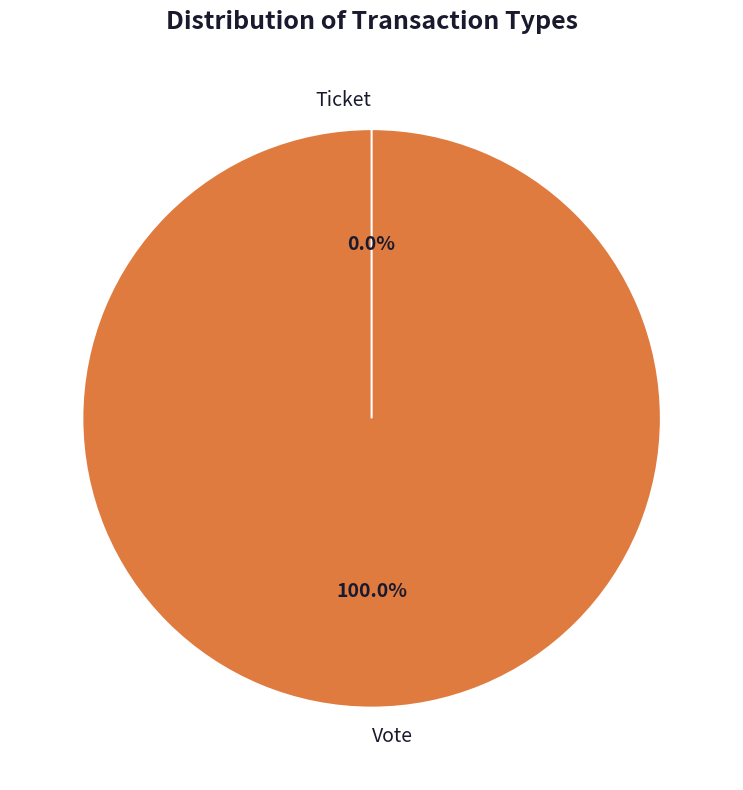

The Vote slice represents 100% of the pie. True or false?

True